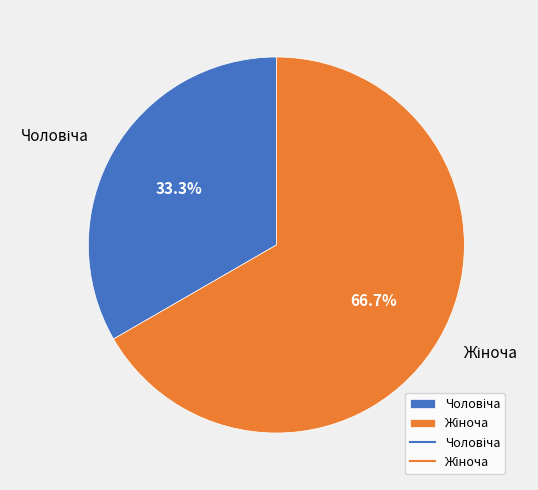

Does any single category account for the majority?

Yes